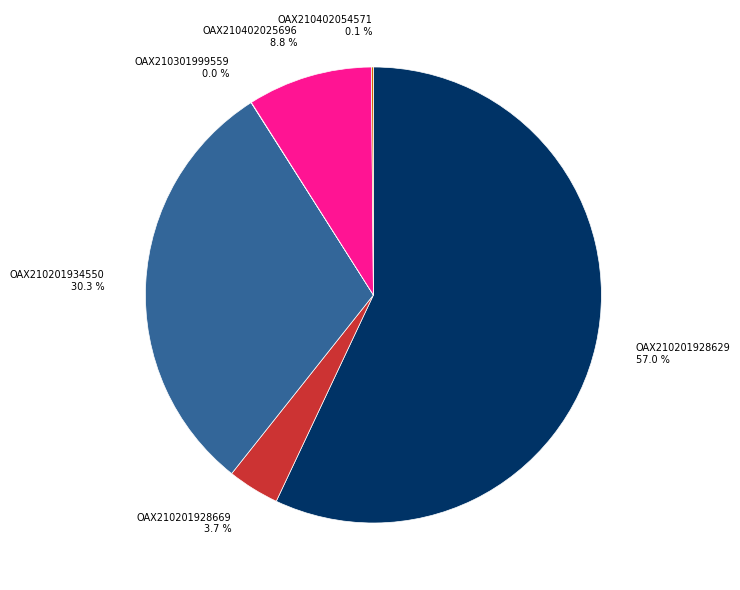

To the nearest percent, what is the difference between the OAX210402025696 and OAX210201928669 slice percentages?

5%